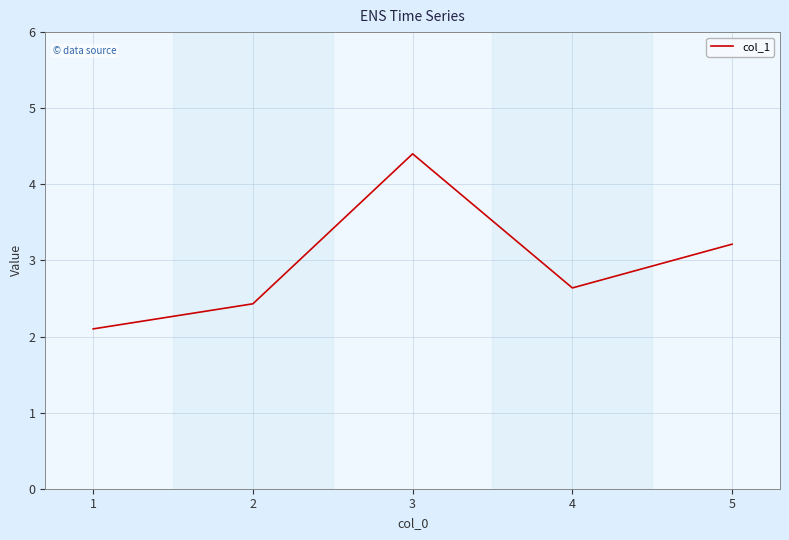

The value at 4 is 2.6. True or false?

True